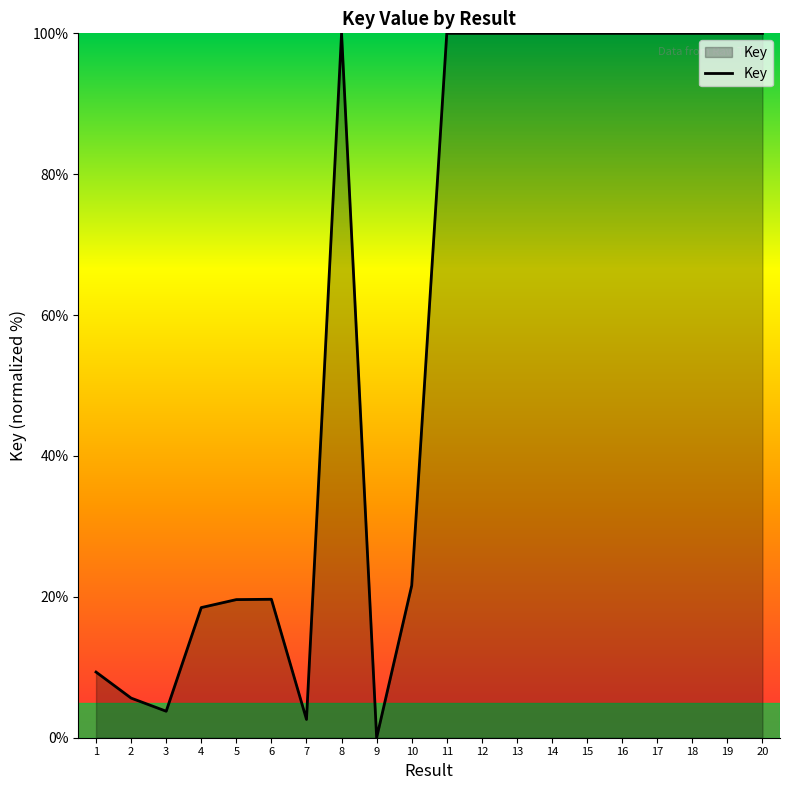

The value at 10 is 36.2. True or false?

False